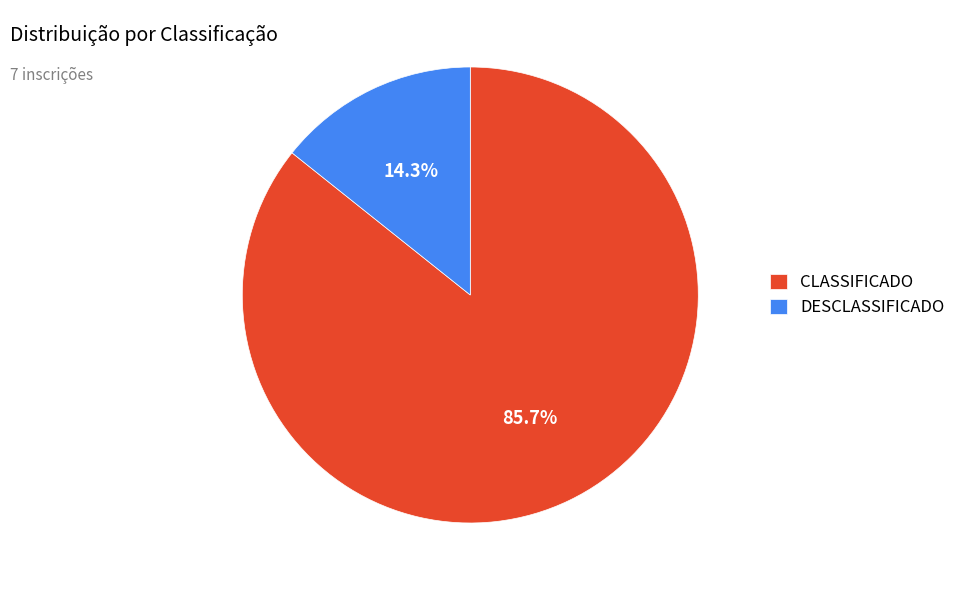

The CLASSIFICADO slice represents 92% of the pie. True or false?

False